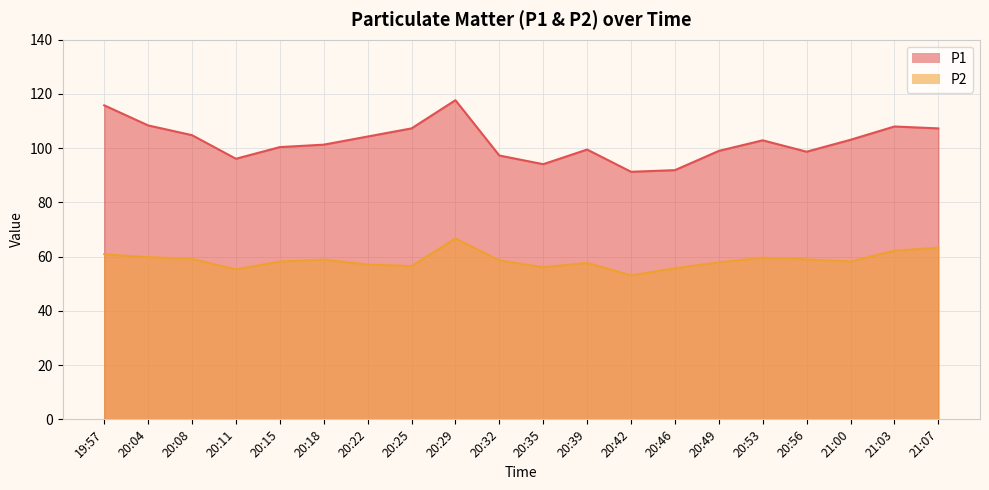

Rank the series by their maximum value, from lowest to highest.

P2, P1